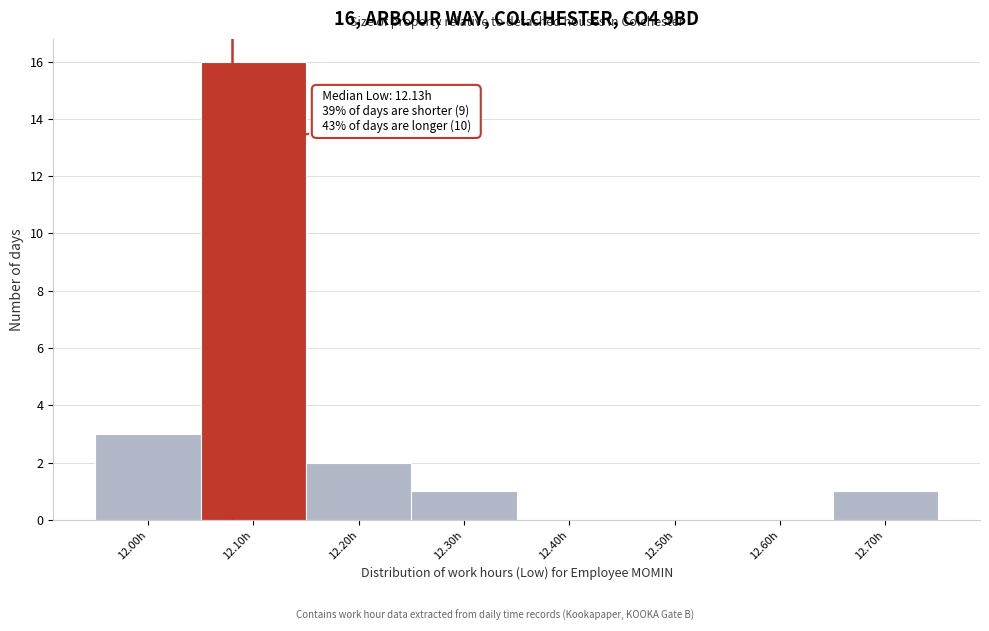

Reading right to left, what are all the values shown in this chart?

12.70h=1	12.60h=0	12.50h=0	12.40h=0	12.30h=1	12.20h=2	12.10h=16	12.00h=3